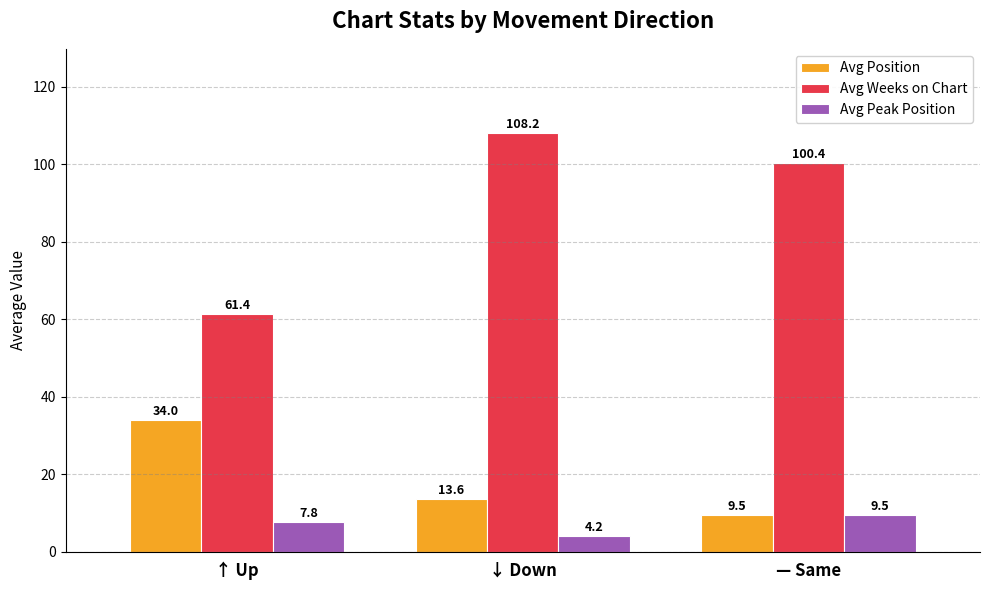

Rank the categories by Avg Position value from lowest to highest.

— Same, ↓ Down, ↑ Up